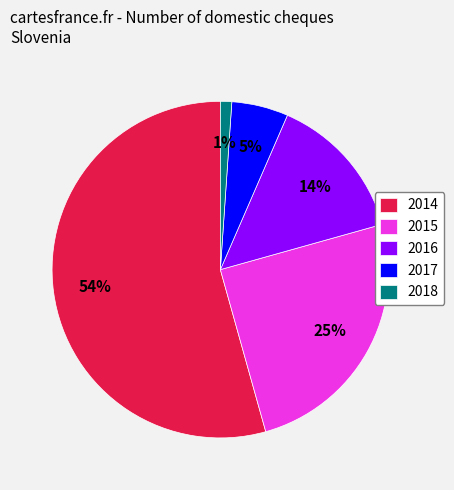

To the nearest percent, what is the difference between the 2015 and 2014 slice percentages?

29%